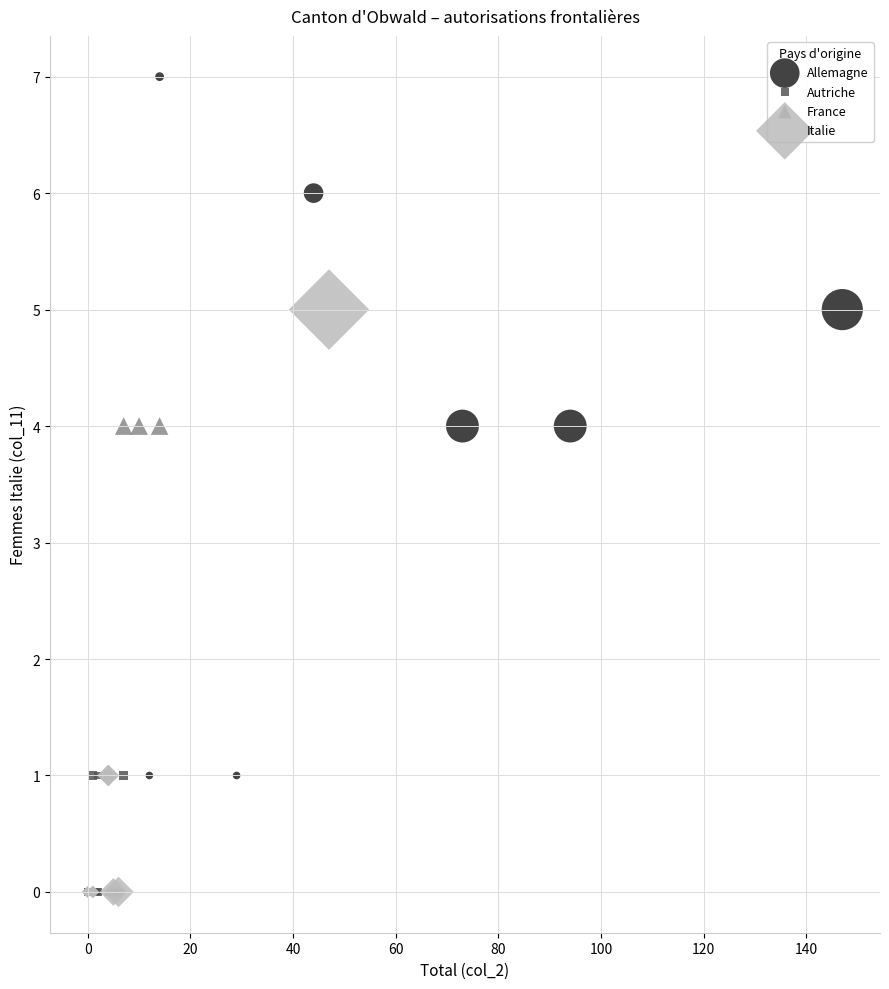

Which series has the widest spread of Y values?

Allemagne